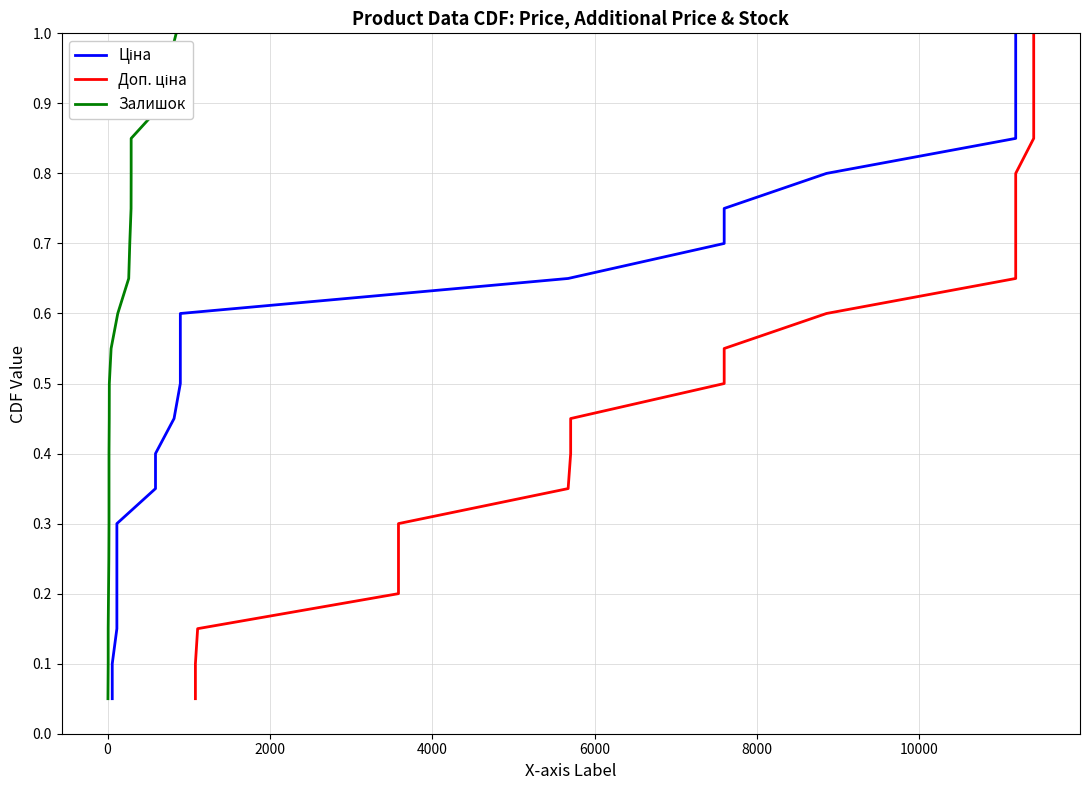

Is this an area chart (filled region under the line)?

No